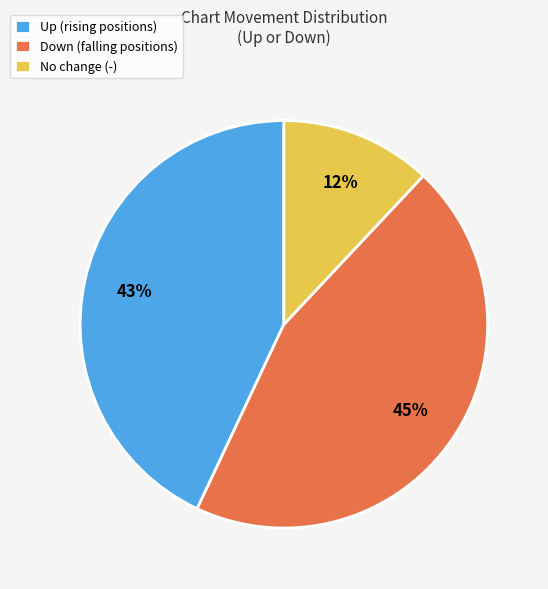

How many slices are in this pie chart?

3